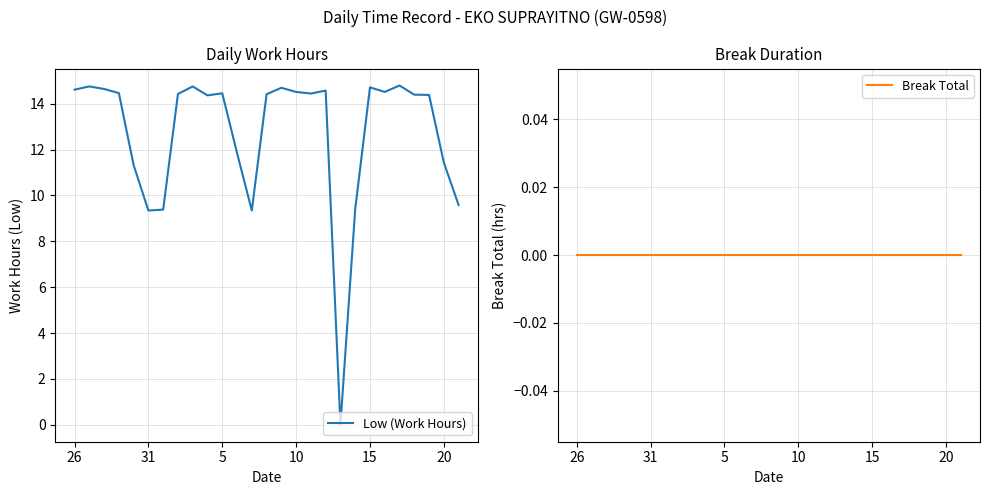

At which label does Low (Work Hours) first exceed 14?

26